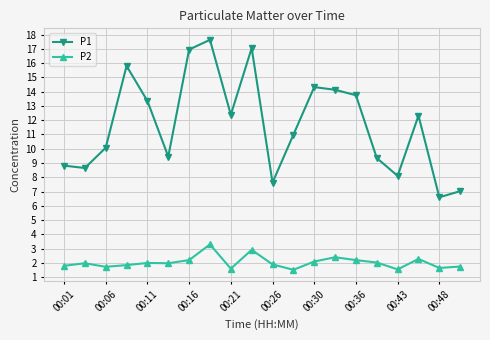

True or false: P2 and P1 intersect in this chart.

False